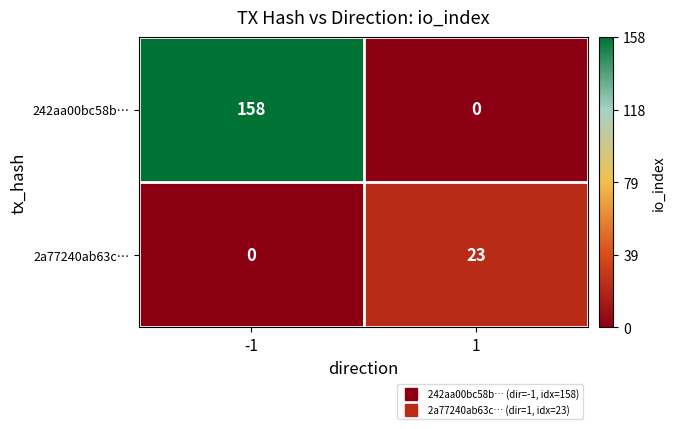

Between -1 and 1, which series saw the biggest shift?

242aa00bc58b…